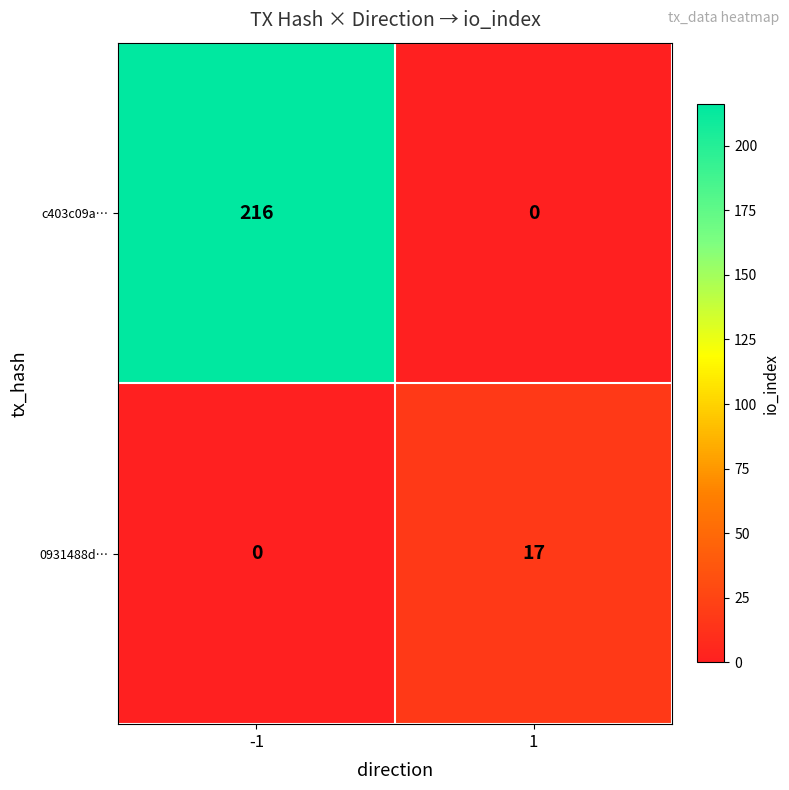

At -1, list the series in order from largest to smallest.

c403c09a…, 0931488d…